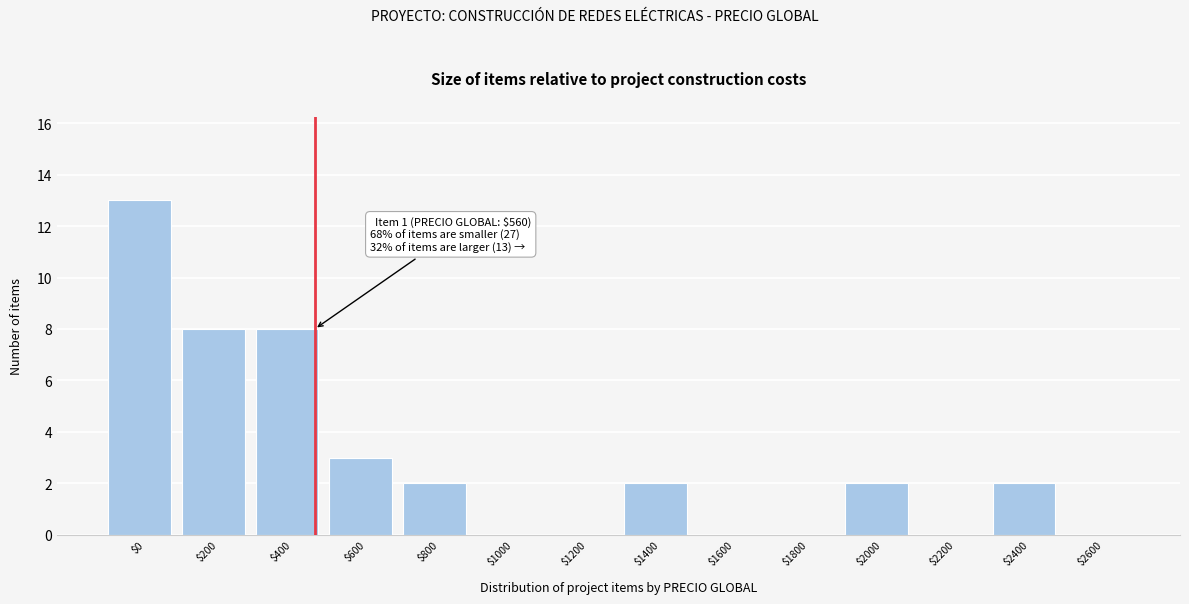

What is the greatest value displayed?

13